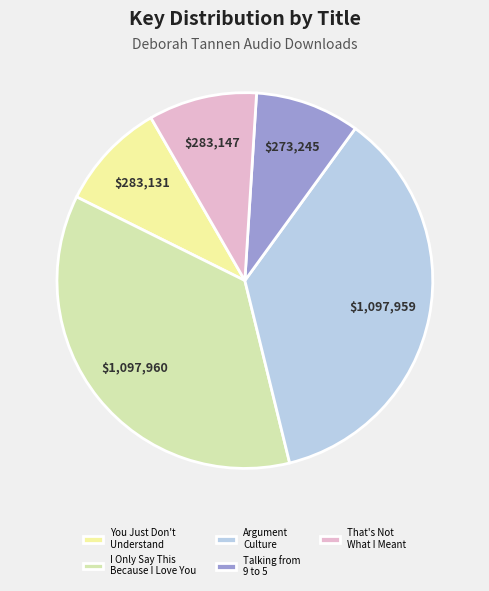

How many segments does this pie chart have?

5